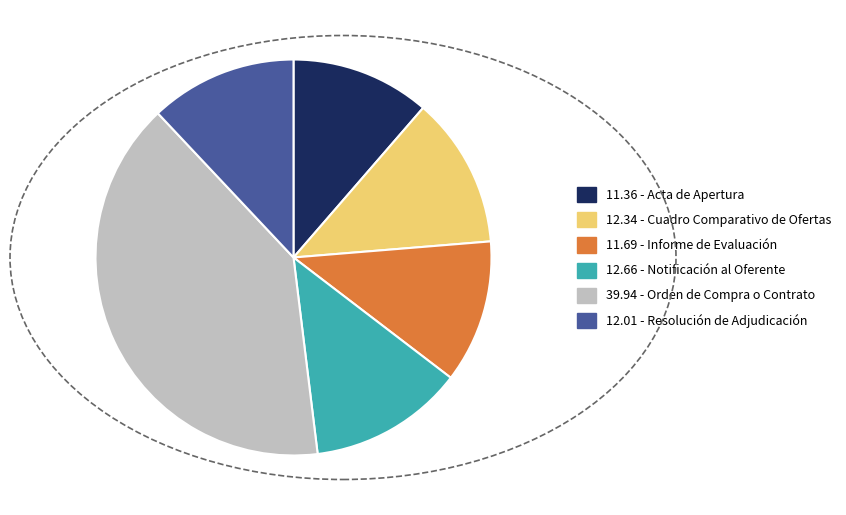

Is there any slice that represents more than half of the pie?

No